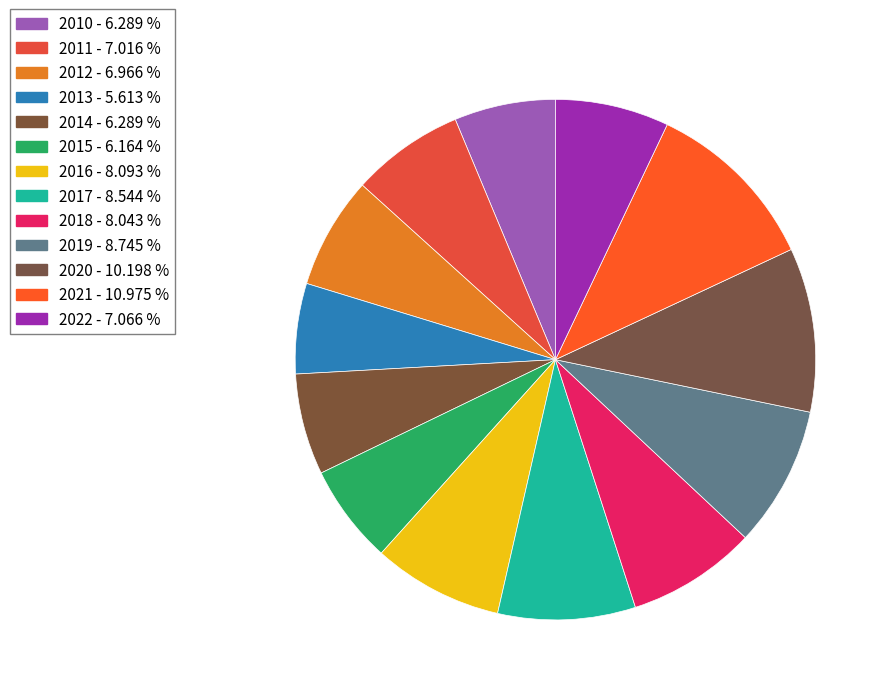

To the nearest percent, what percentage of the pie is 2017?

9%